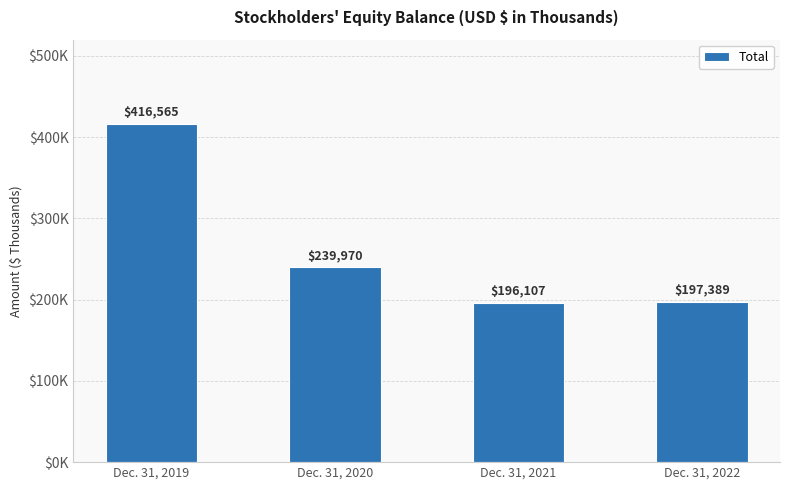

Does the chart contain any negative values?

No